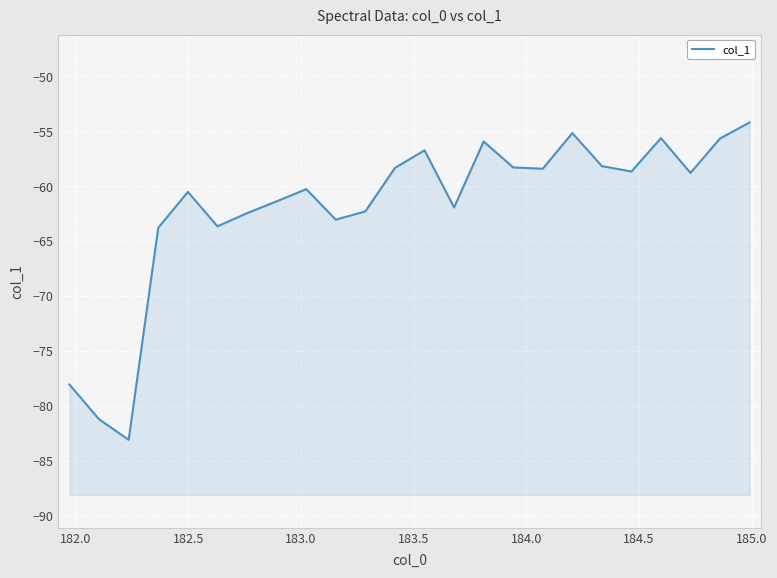

Which has a higher value, 184.5 or 182.0?

184.5